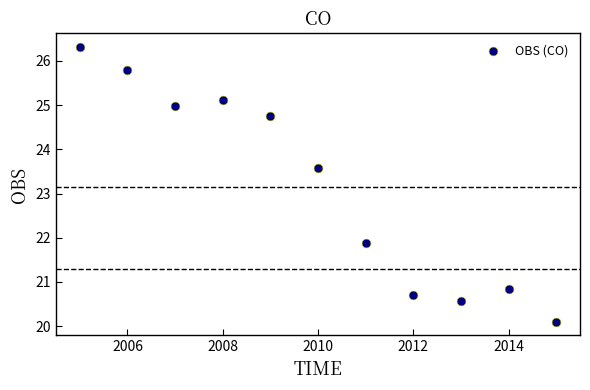

What Y value in the scatter plot is closest to 23?

23.6